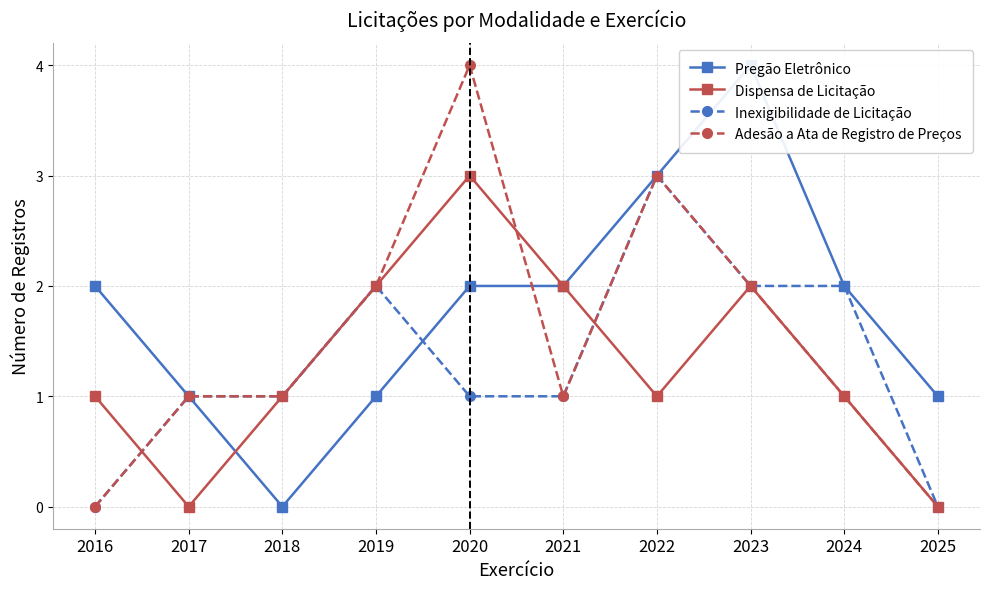

Which series has the largest range (max minus min)?

Pregão Eletrônico